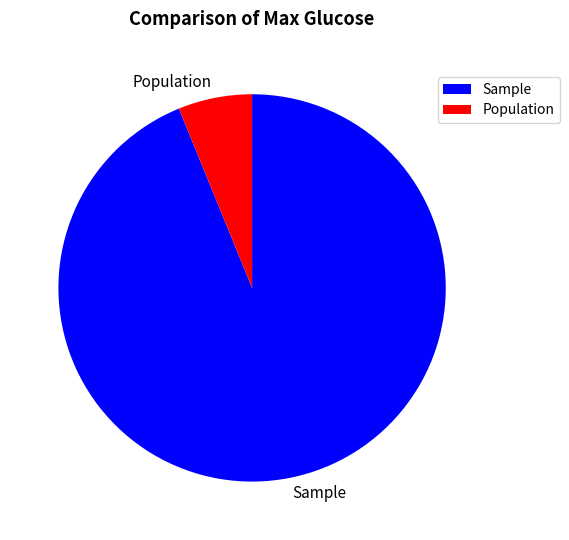

Between Population and Sample, which is larger?

Sample